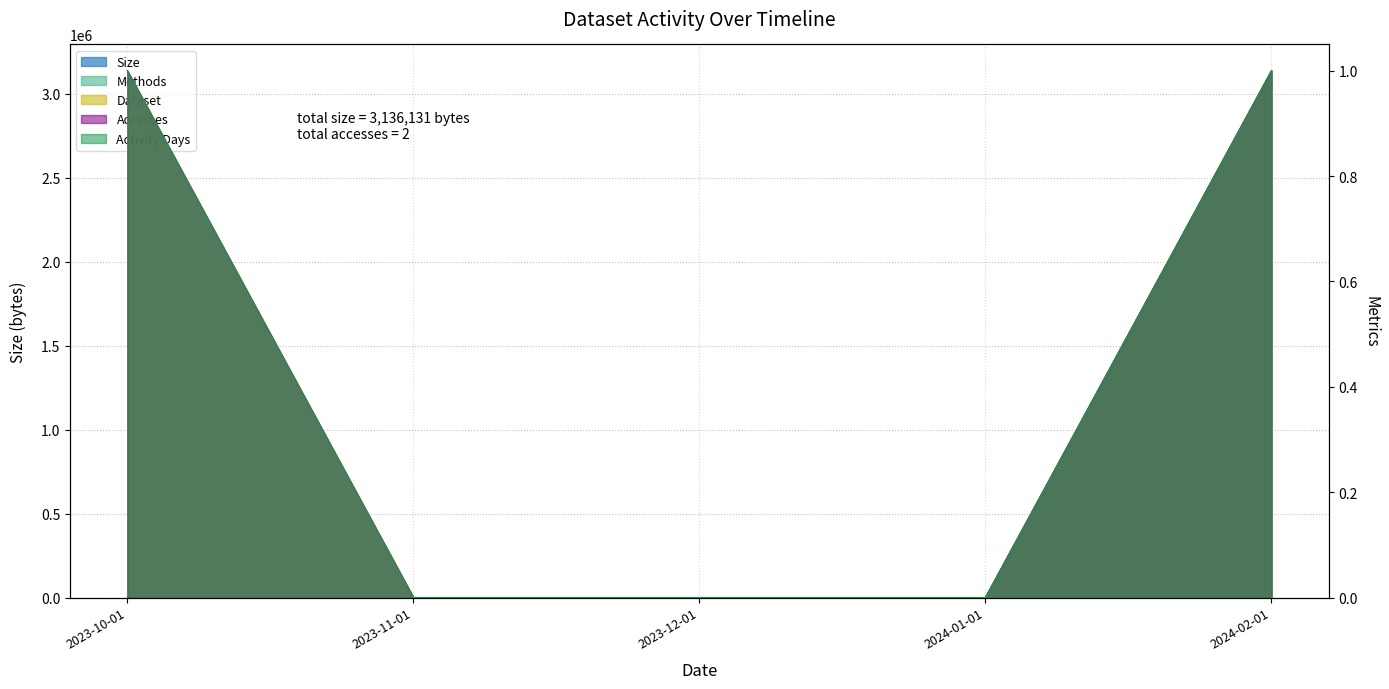

What position from the left is 2023-10-01?

1